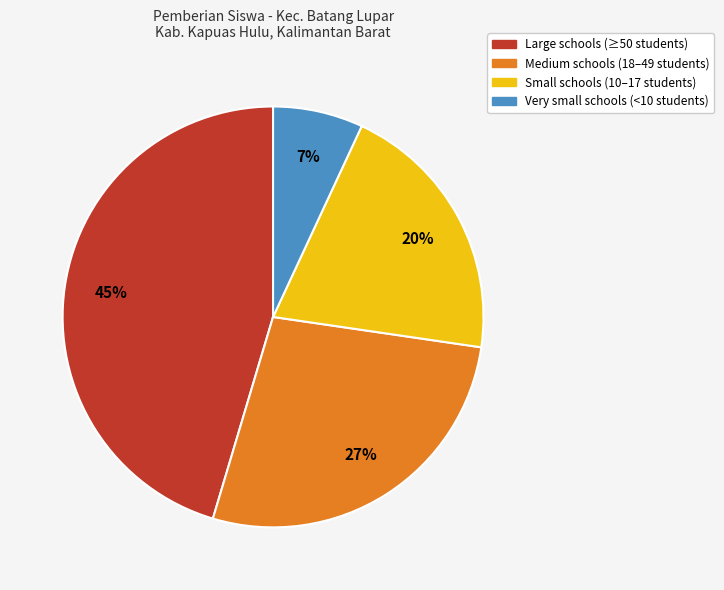

To the nearest percent, what is the average slice percentage?

25%